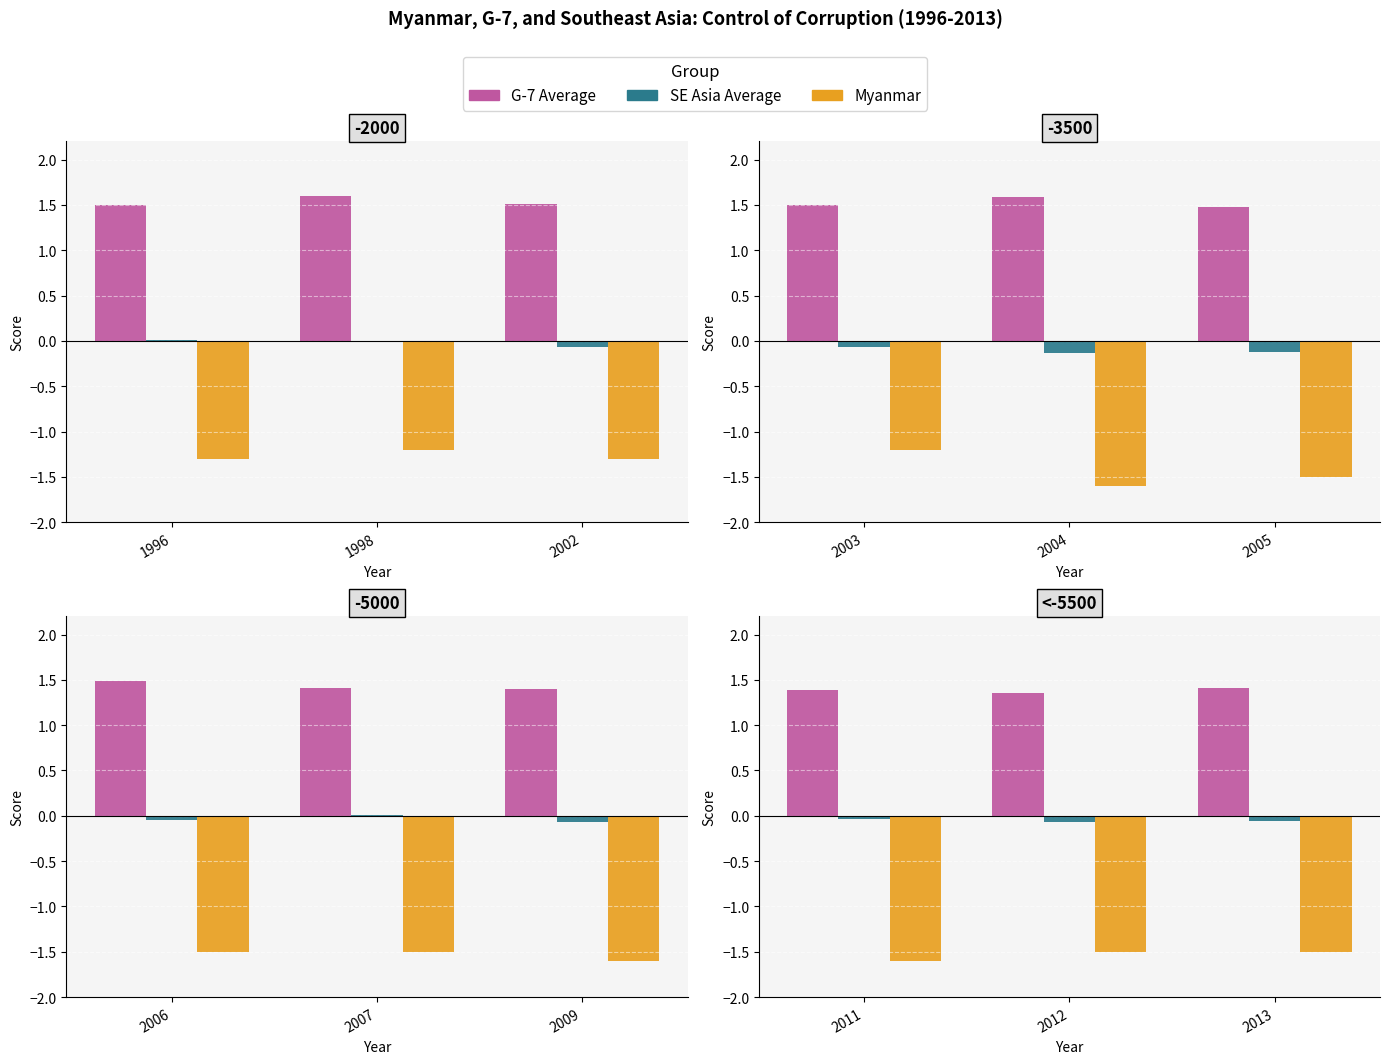

Which series has the widest spread of values?

Myanmar